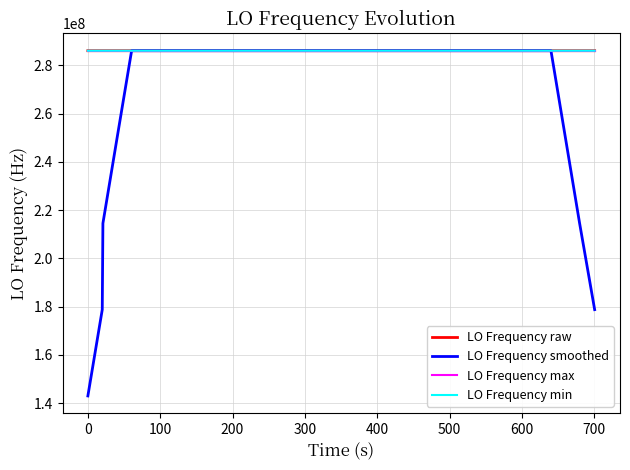

What is the smallest value displayed?

143023450.2